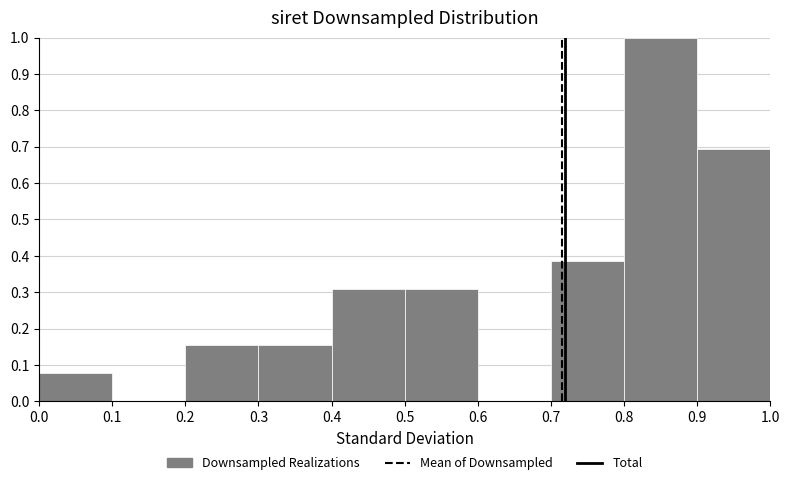

Over which range of the x-axis is the bar tallest?

0.8 to 0.9